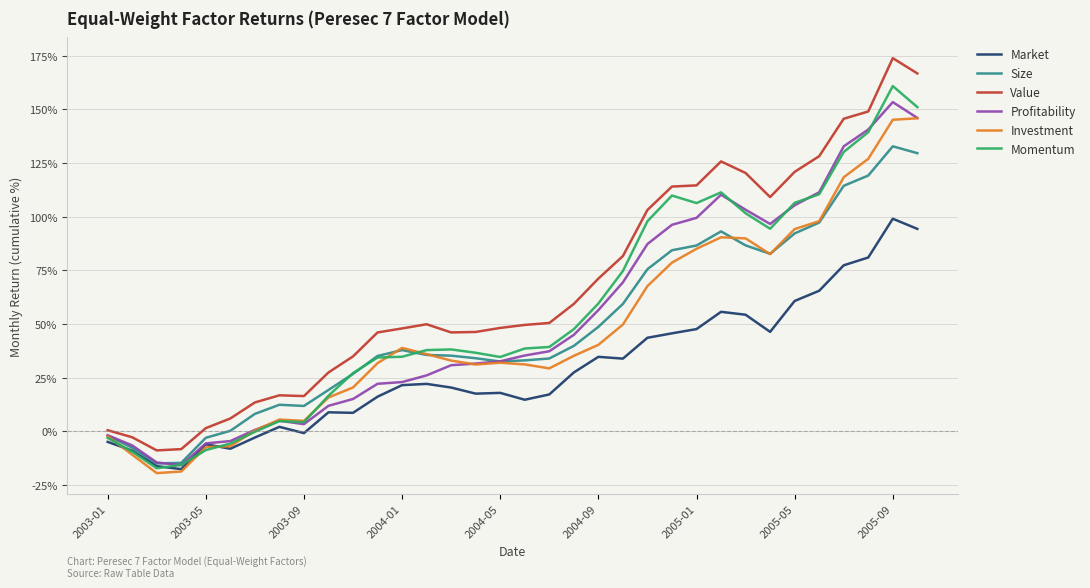

What is the highest value of the Investment series?

145.8